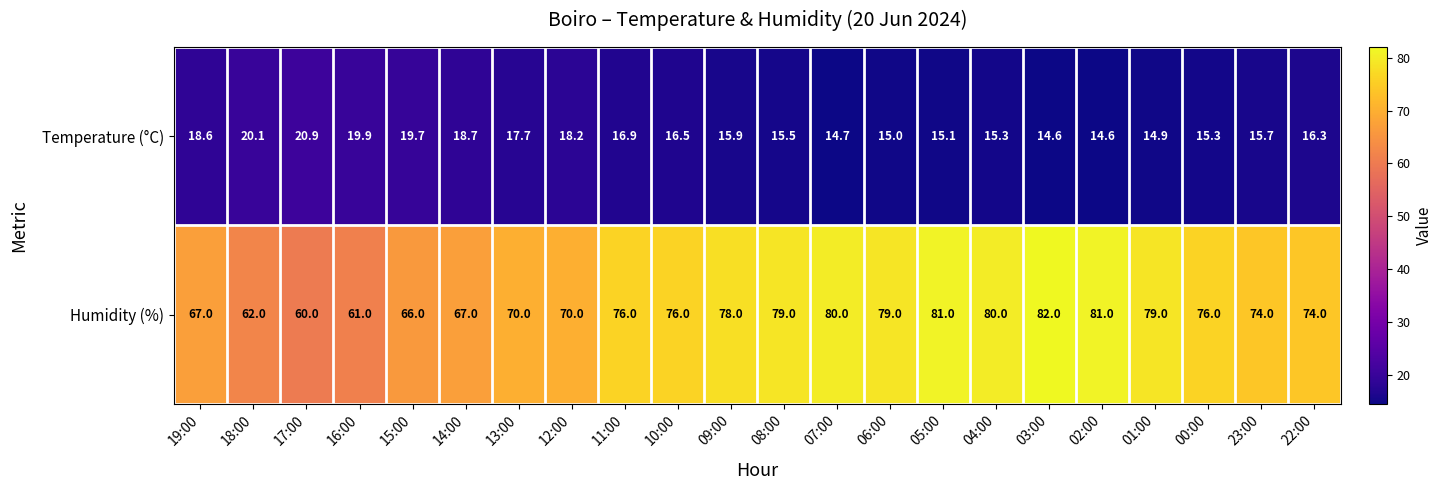

At which category is the sum across all series the highest?

03:00